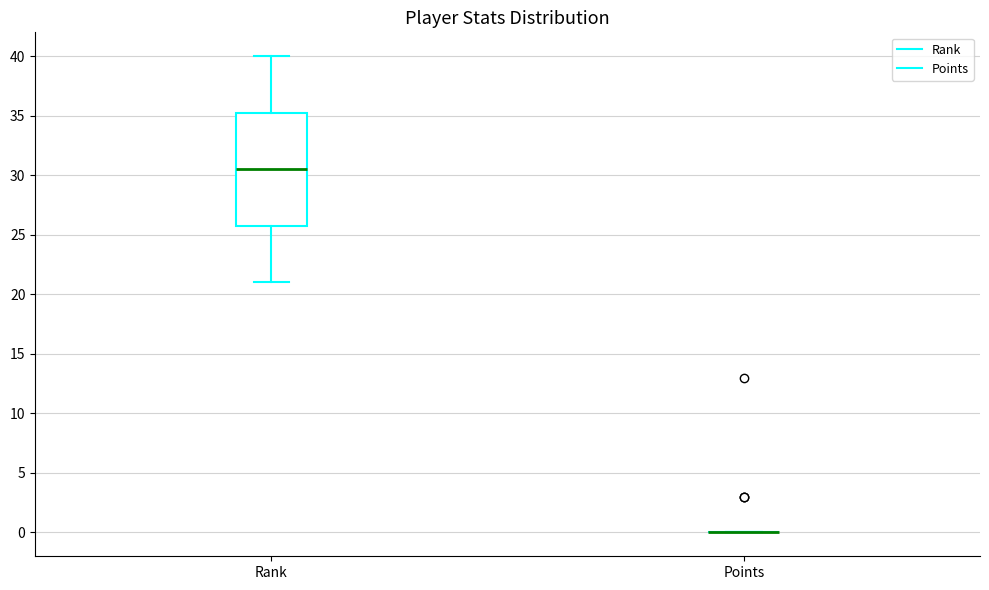

Where does the median line of the box for Rank sit on the y-axis? The values are not printed on the chart, so give them approximately, as read against the axis.

30.5